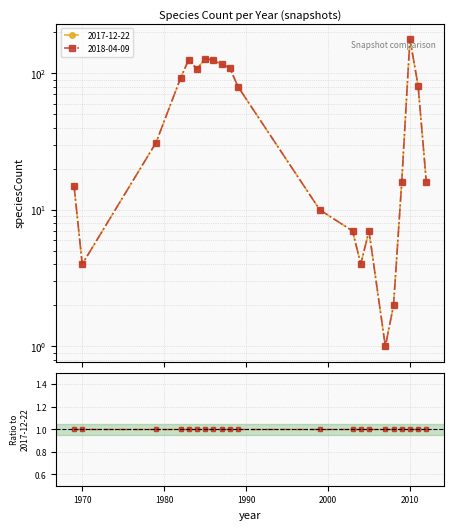

How many values in the 2017-12-22 series exceed 31?

10